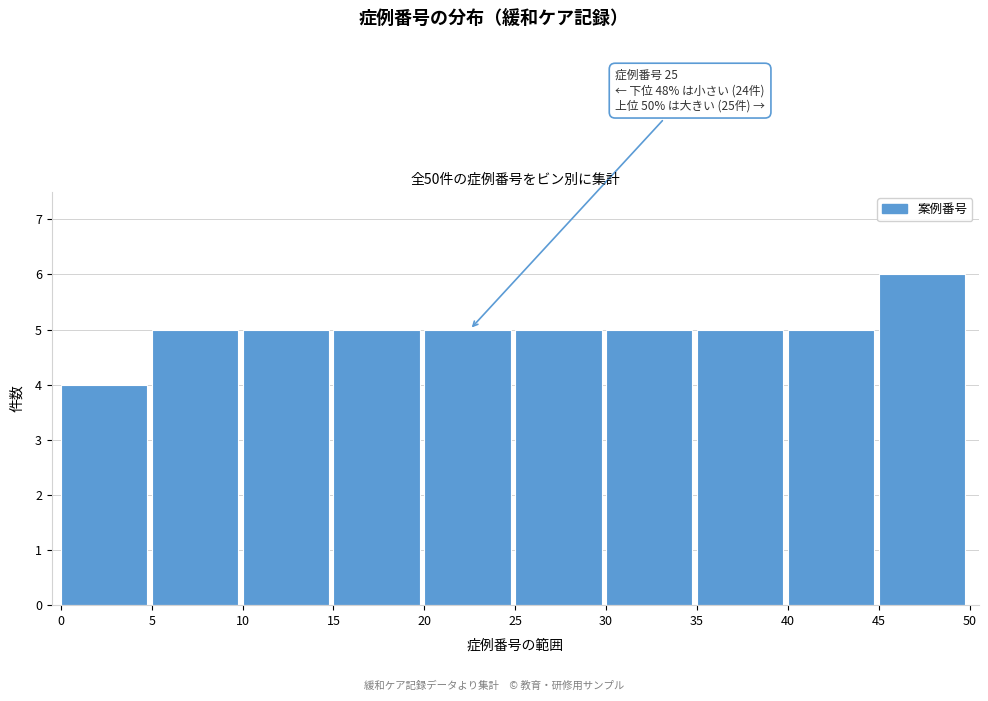

Over which range of the x-axis is the bar tallest?

45 to 50